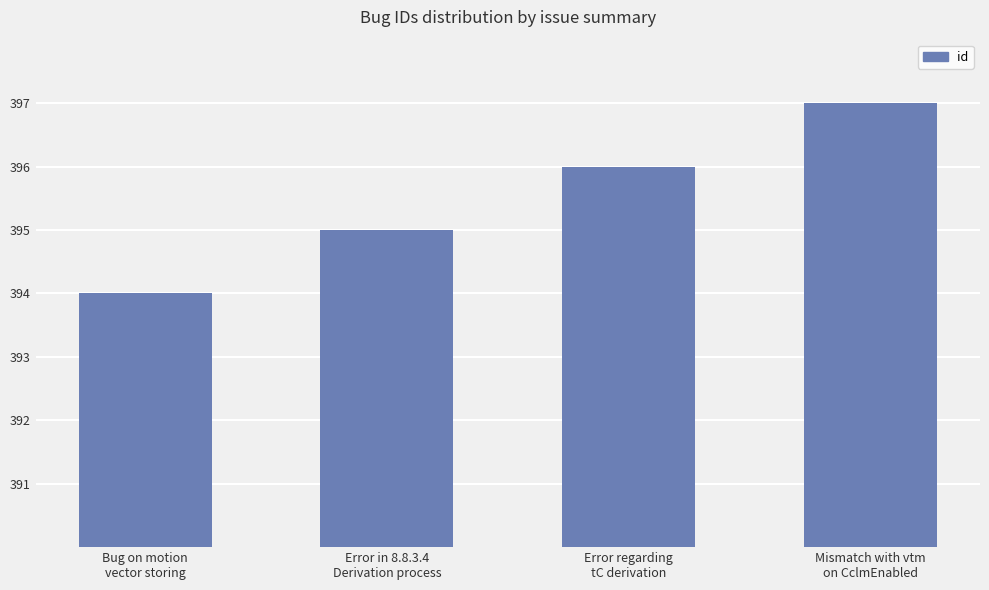

What position from the left is Error in 8.8.3.4
Derivation process?

2